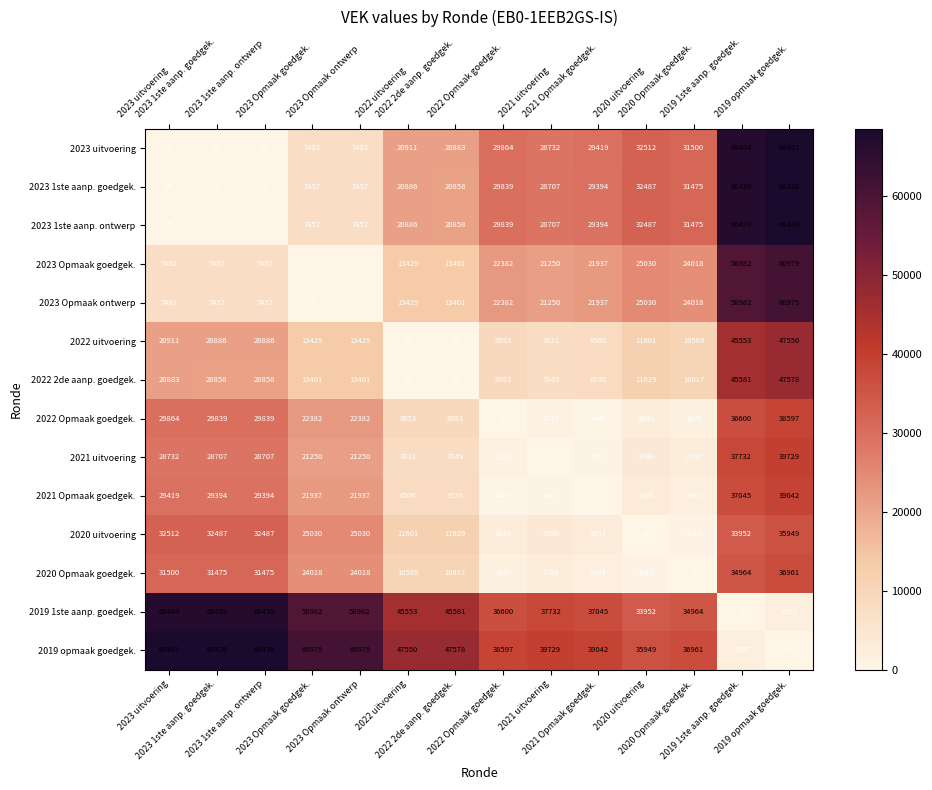

What is the maximum value shown in the chart?

68461